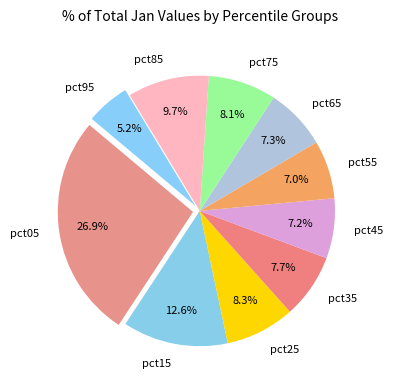

What is the largest slice in the pie chart?

pct05